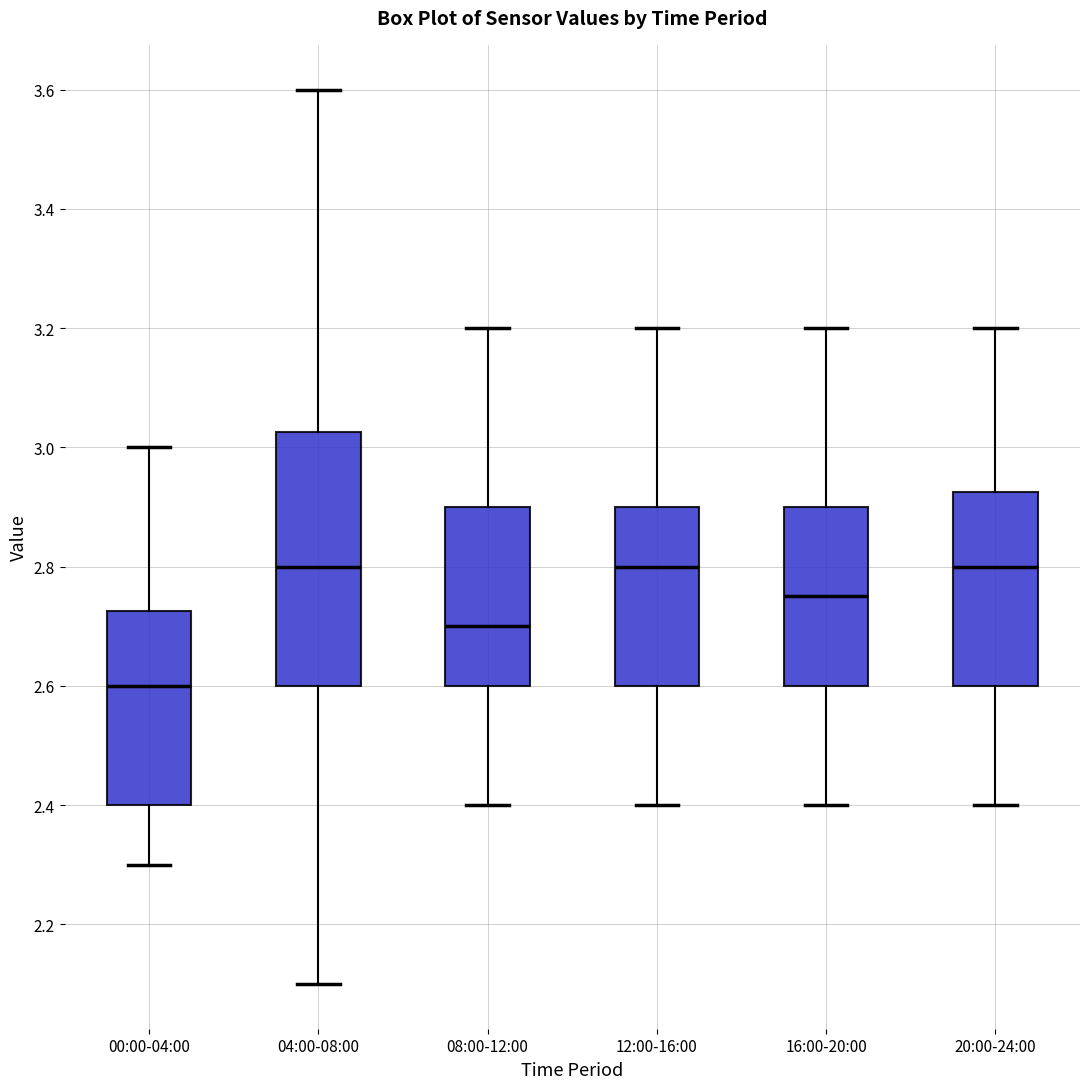

Which box is the tallest, from its lower edge to its upper edge?

04:00-08:00